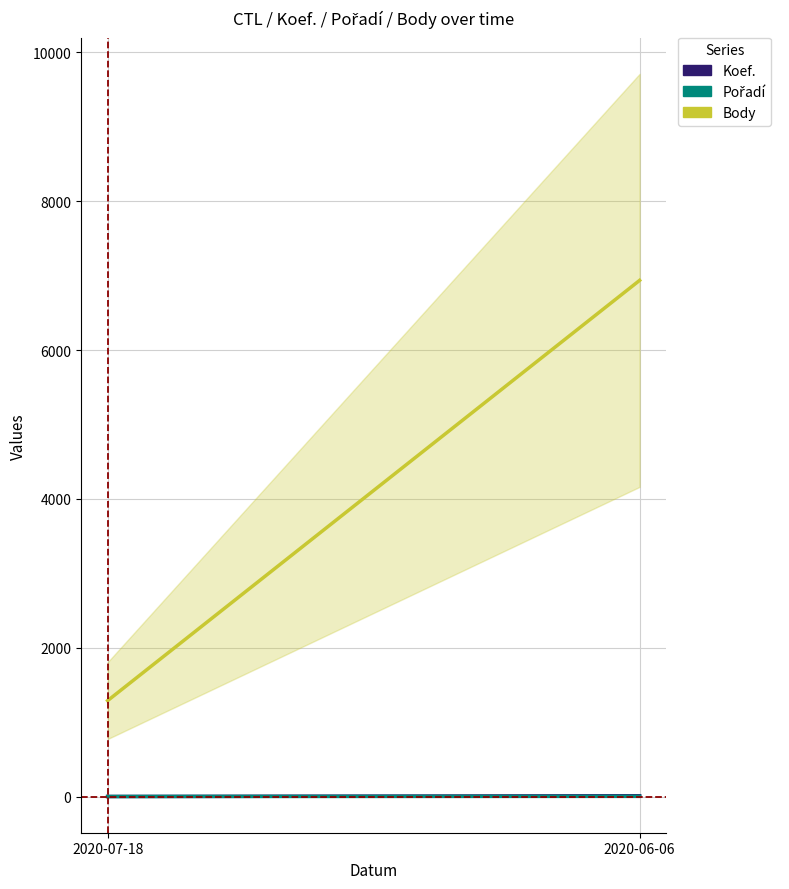

What is the label of the 1st point from the right?

2020-06-06